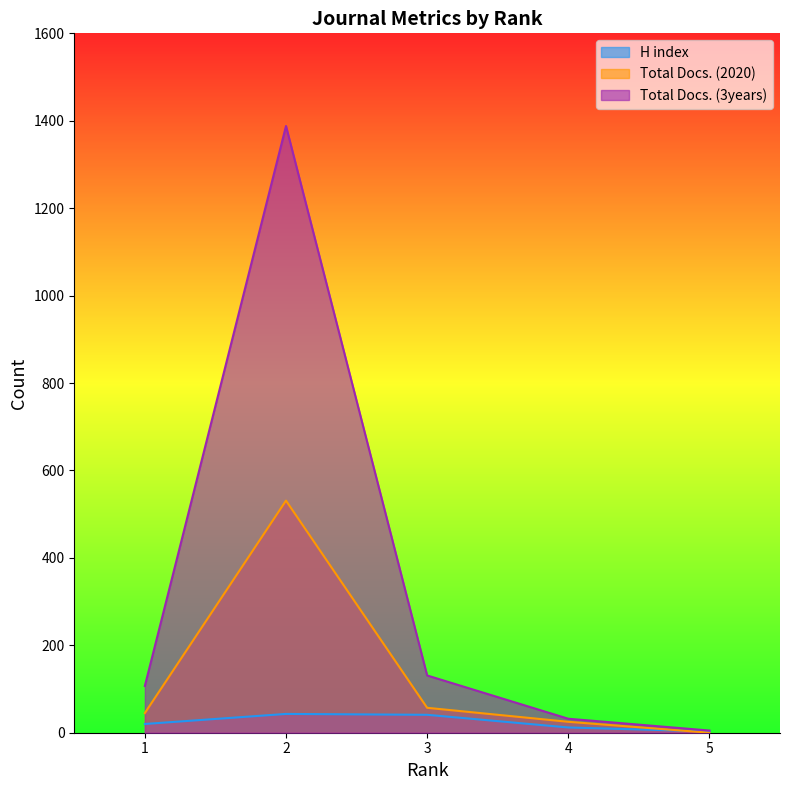

What is the difference between the second highest and minimum values in the H index series?

38